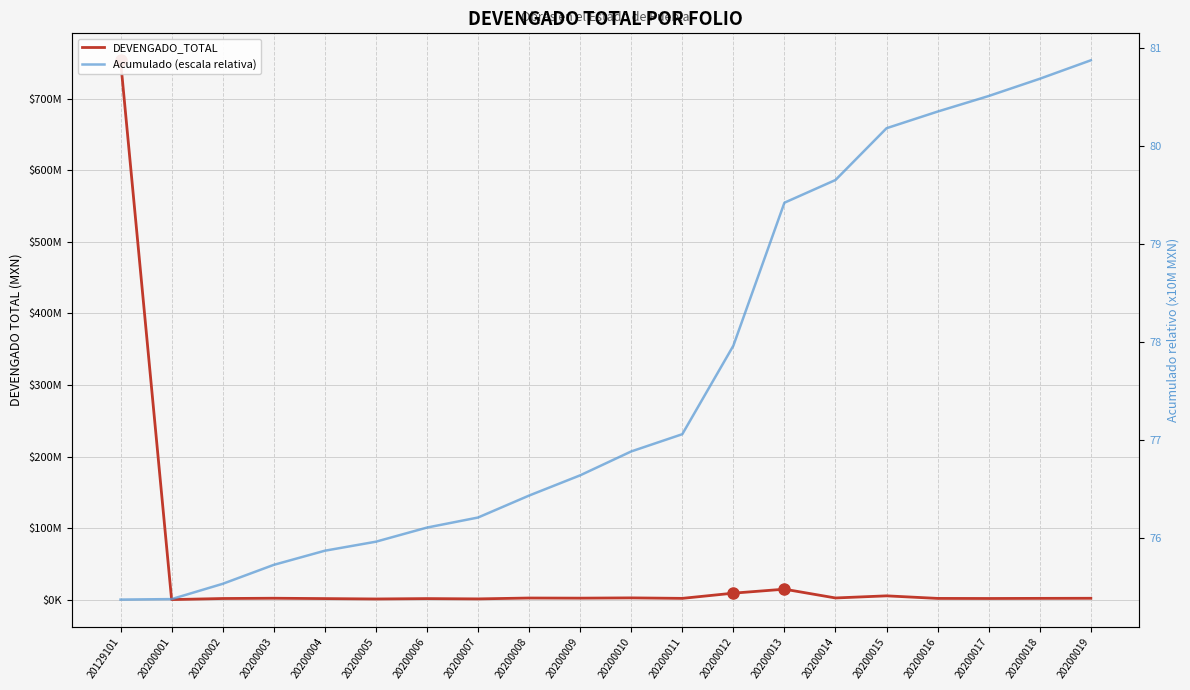

Is the value of Acumulado (escala relativa) at 20200001 greater than the value of DEVENGADO_TOTAL at 20200006?

No